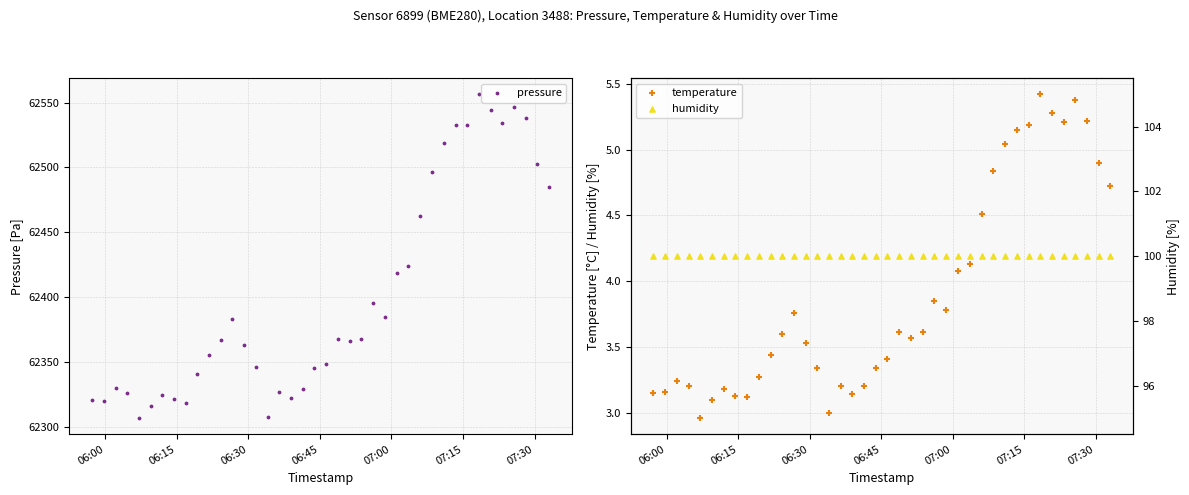

Which series has the widest spread of Y values?

pressure